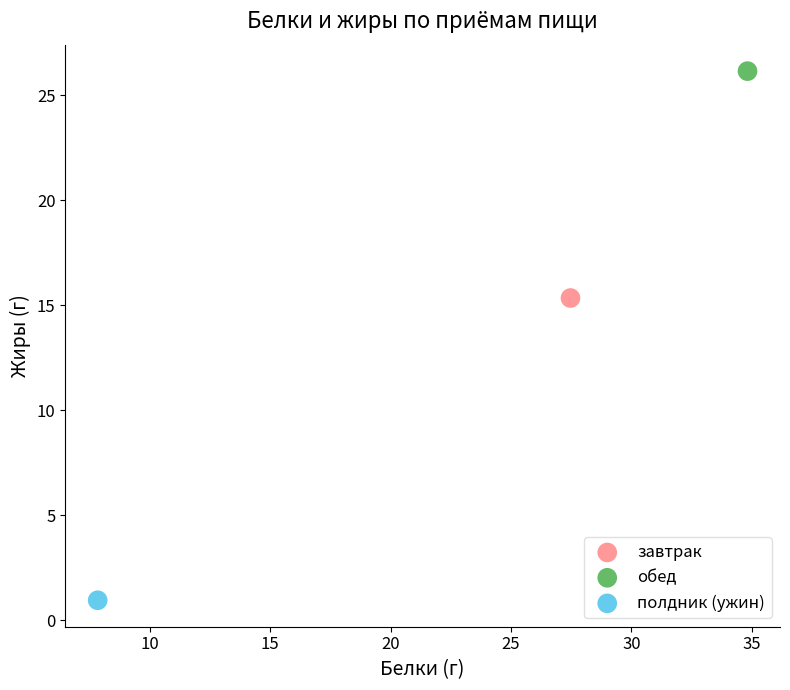

What are all the series names shown in the legend?

завтрак, обед, полдник (ужин)